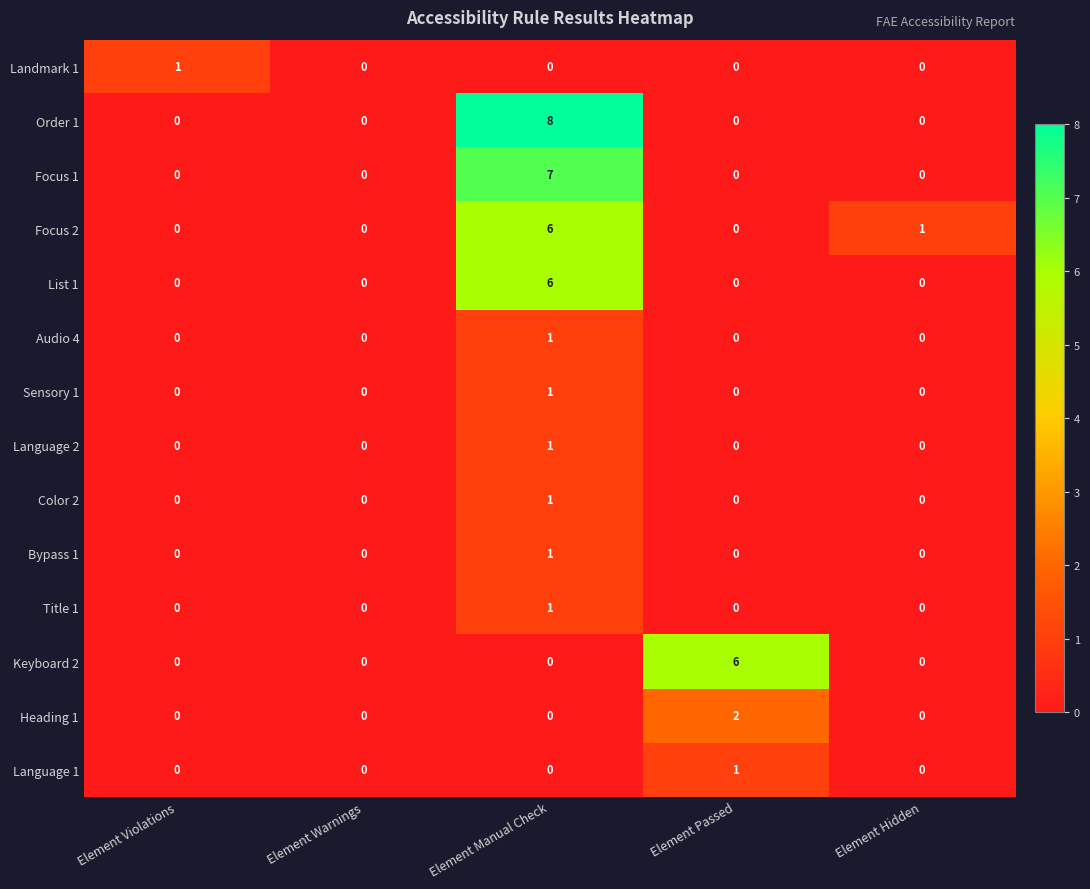

The Language 2 series shows 0 at Element Warnings. True or false?

True